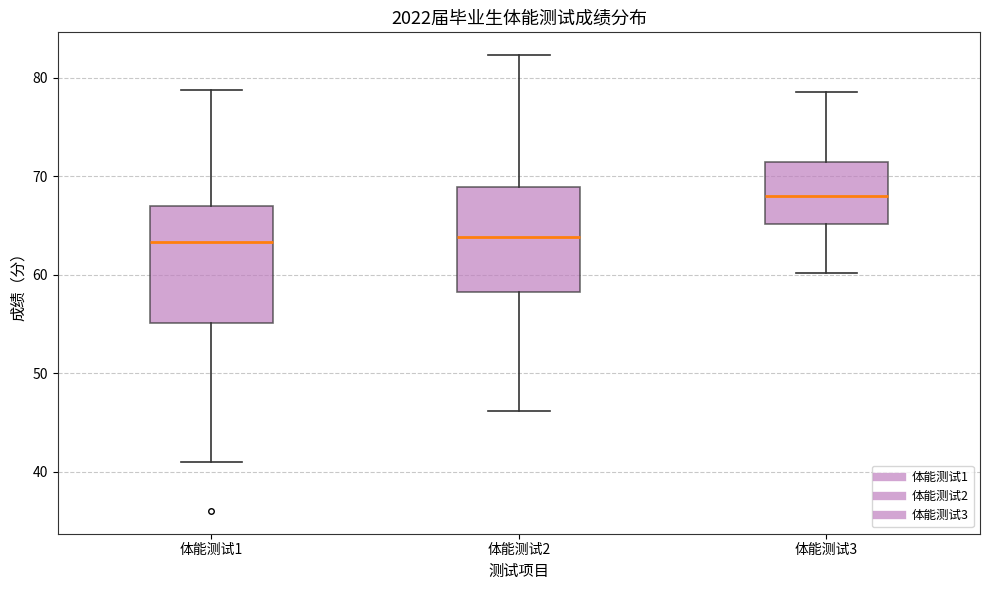

Reading left to right, transcribe this box plot: for each box, give where its median line is, the range the box spans, and where its two whiskers end, as read against the y-axis. The values are not printed on the chart, so give them approximately, as read against the axis.

体能测试1: median 63, box 55 to 67, whiskers 41 to 79
体能测试2: median 64, box 58 to 69, whiskers 46 to 82
体能测试3: median 68, box 65 to 71, whiskers 60 to 79